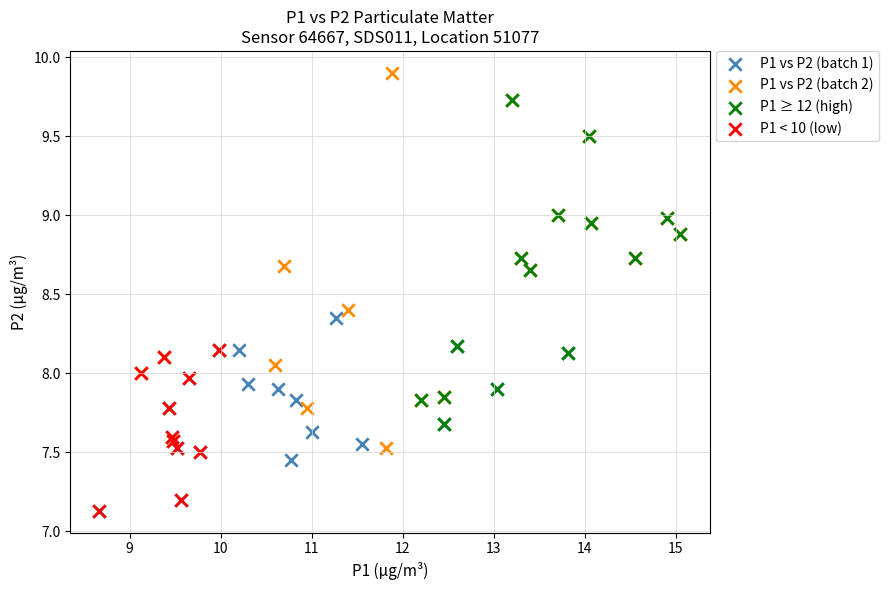

Which series has the widest spread of Y values?

P1 vs P2 (batch 2)